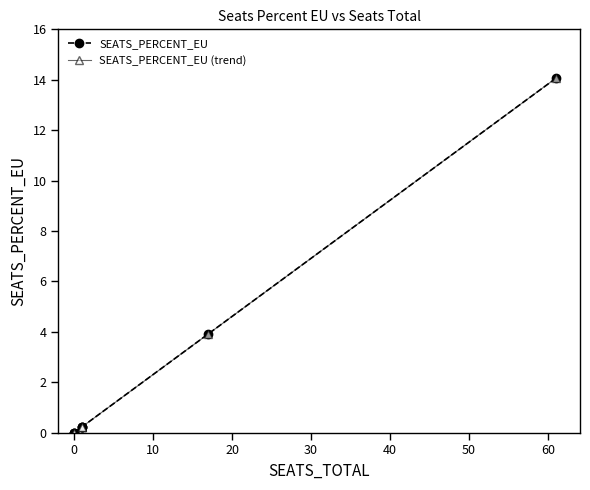

Reading right to left, extract all data points from this chart.

SEATS_PERCENT_EU: 14.1	3.9	0.2	0.2	0.2	0.0	0.0	0.0
SEATS_PERCENT_EU (trend): 14.1	3.9	0.2	0.2	0.2	0.0	0.0	0.0